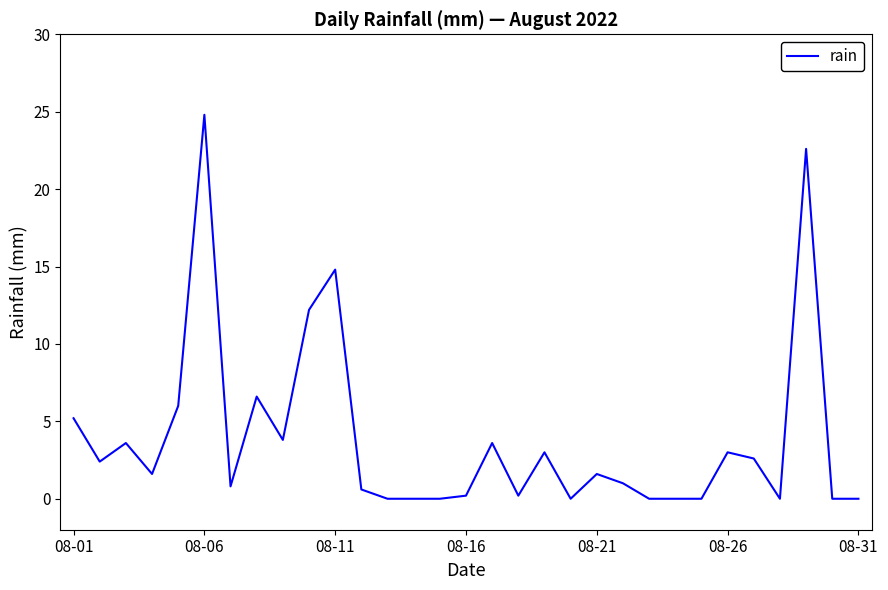

Does the chart display data point markers on the line(s)?

No